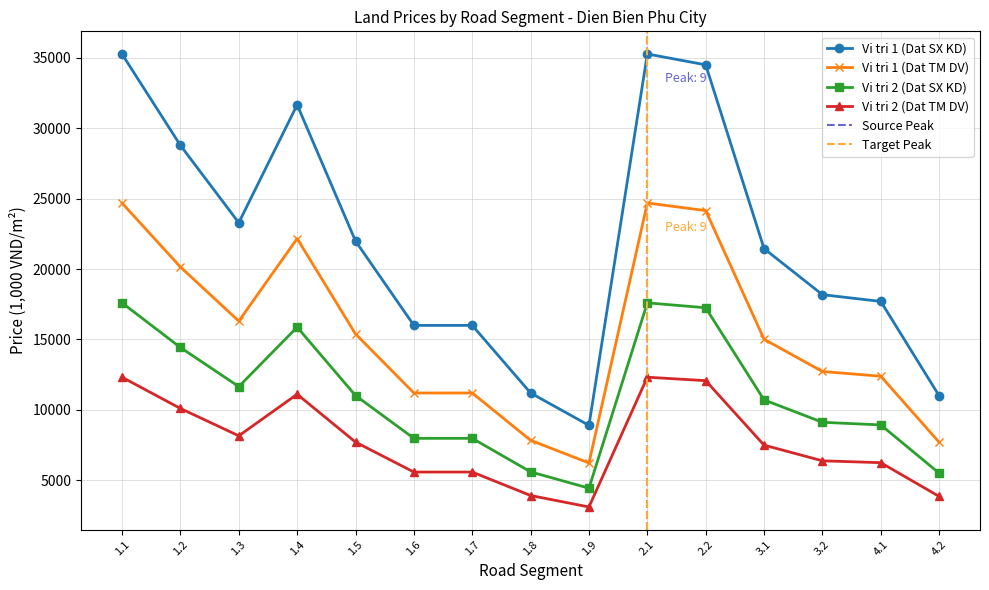

How many interior local peaks does the Vi tri 2 (Dat TM DV) series have?

2